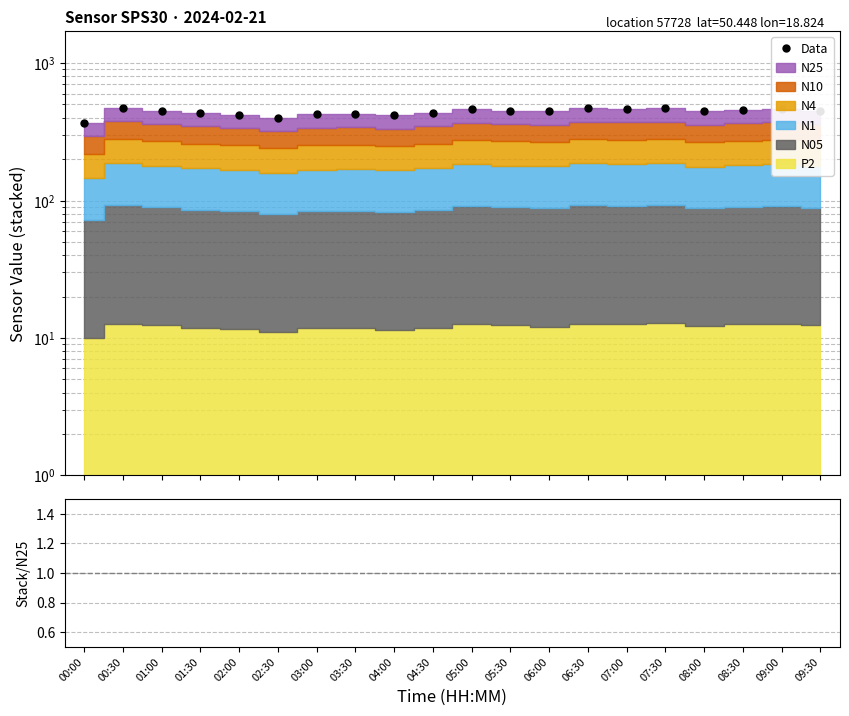

True or false: Data and Stack/N25 cross at least once.

False